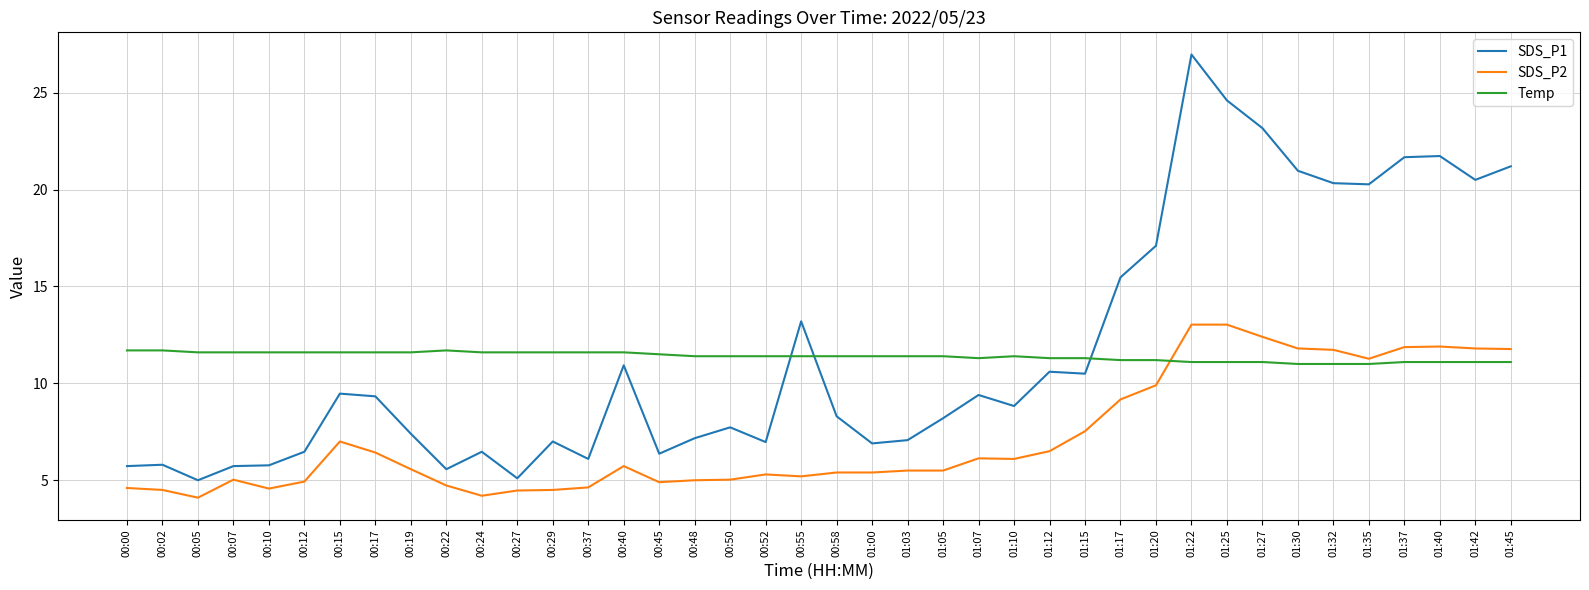

Which series has the largest total across all categories?

SDS_P1